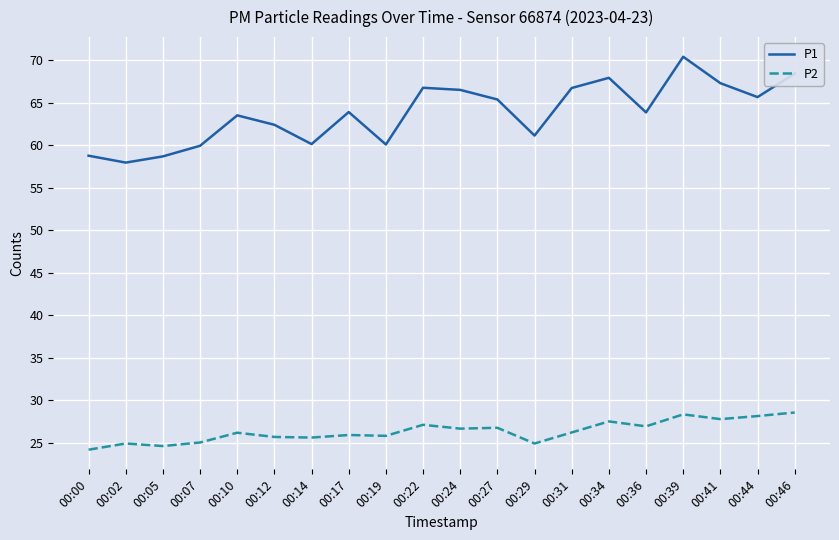

Does the chart have visible grid lines?

Yes